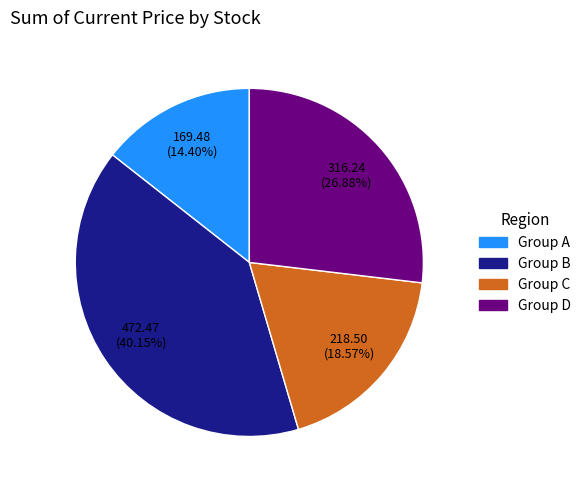

Which has a higher value, Group A or Group C?

Group C